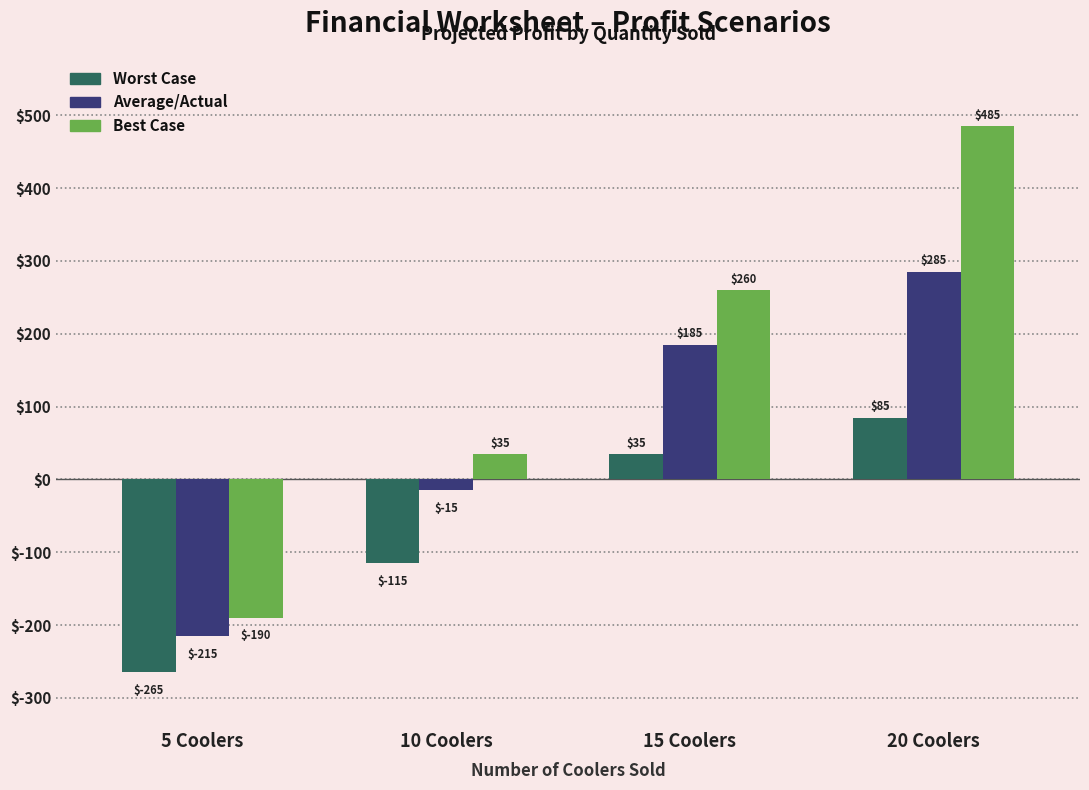

Reading left to right, extract all data points from this chart.

Worst Case: 5 Coolers=-265	10 Coolers=-115	15 Coolers=35	20 Coolers=85
Average/Actual: 5 Coolers=-215	10 Coolers=-15	15 Coolers=185	20 Coolers=285
Best Case: 5 Coolers=-190	10 Coolers=35	15 Coolers=260	20 Coolers=485